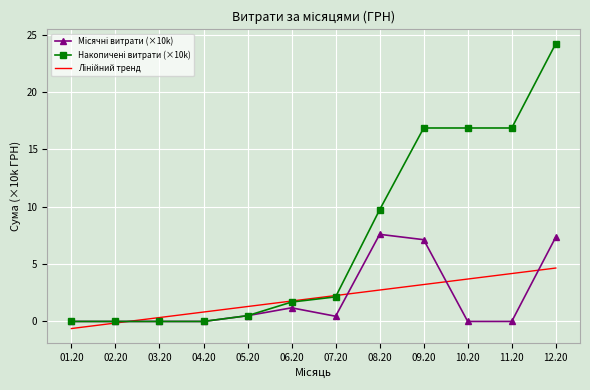

What is the difference between the highest and lowest values at 07.20?

1.8